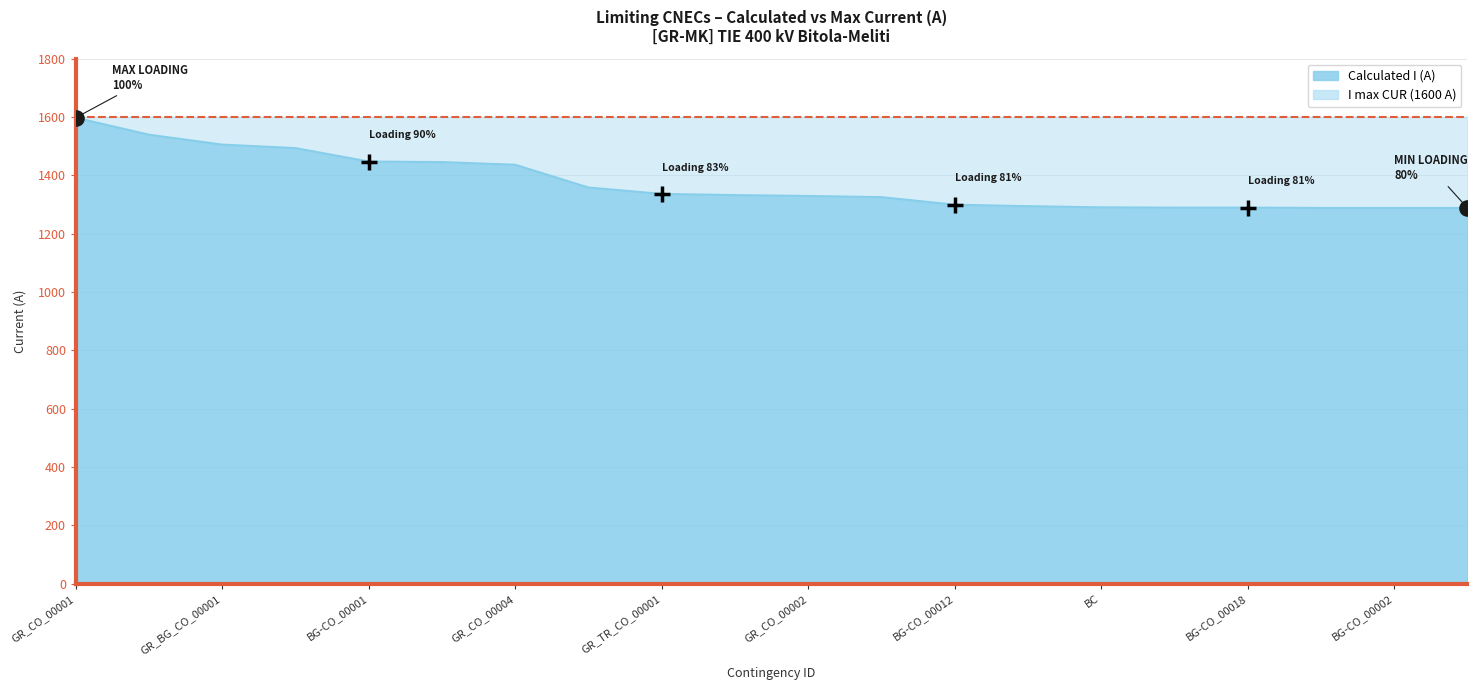

What is the change in value from BG-CO_00001 to BG-CO_00018?

-158